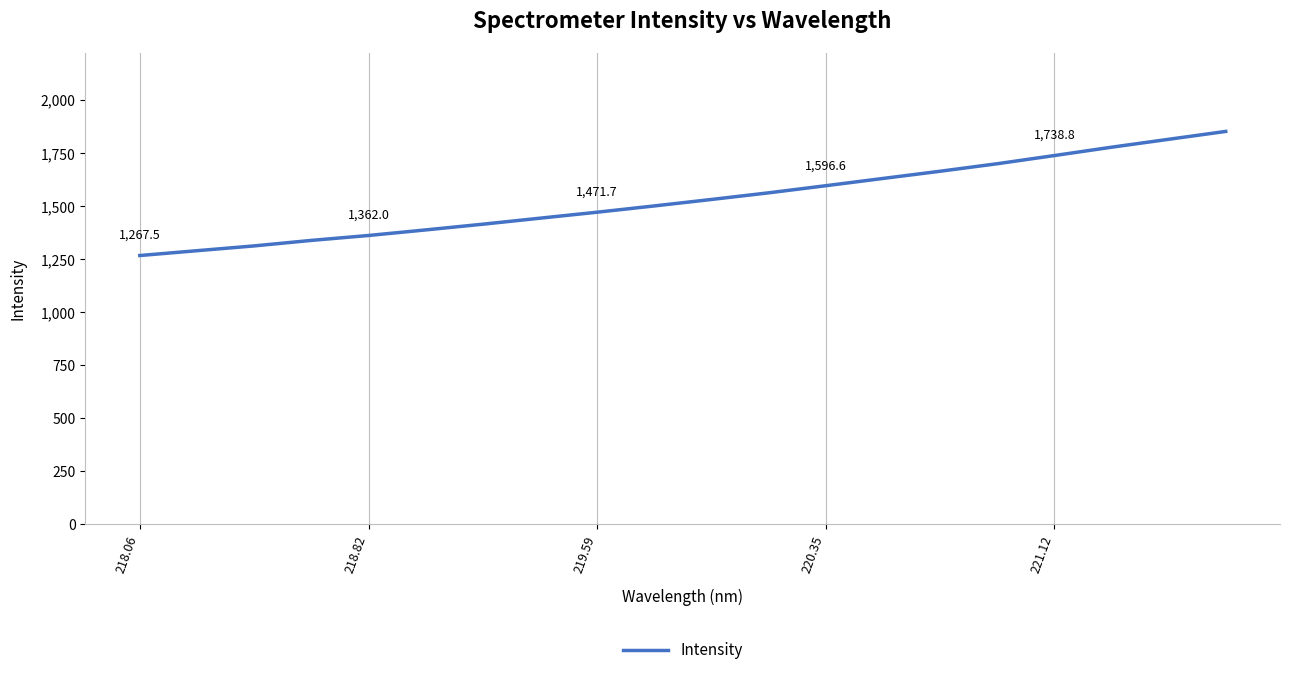

What is the greatest value displayed?

1852.5